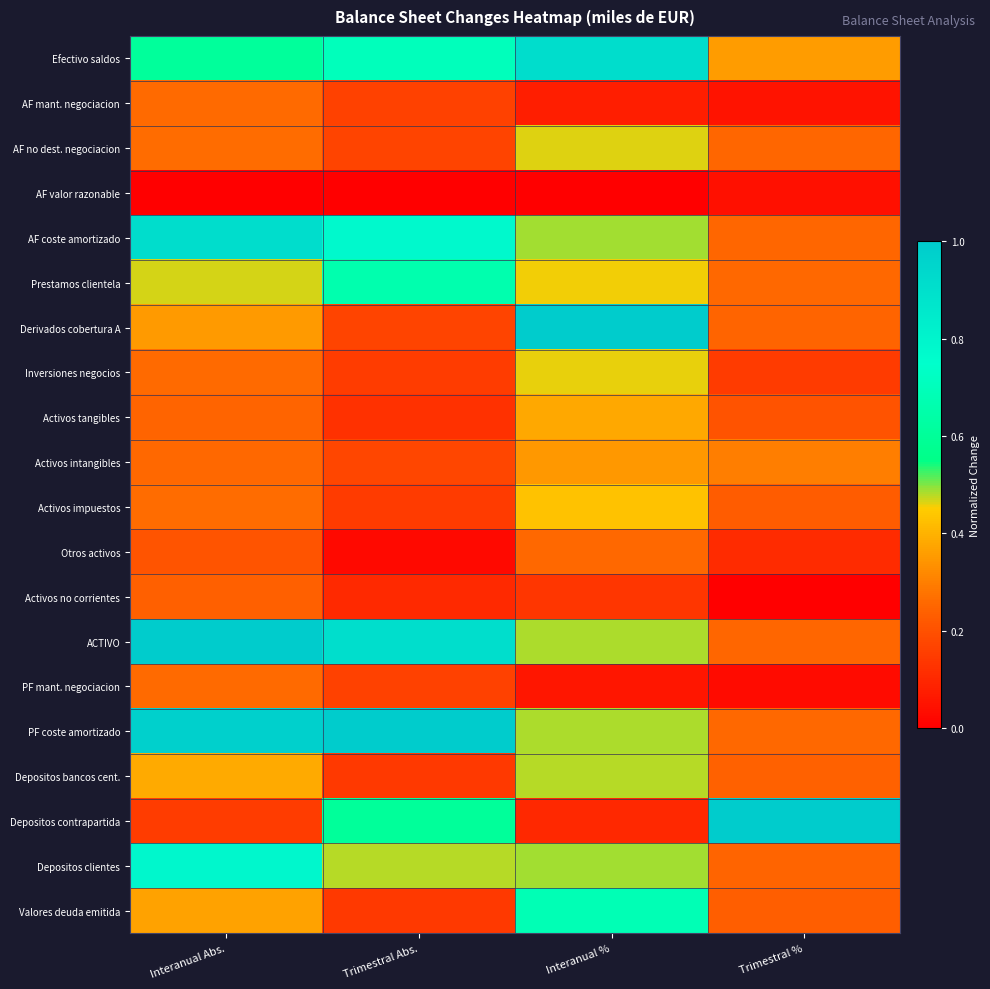

Reading right to left, extract all data points from this chart.

Efectivo saldos: Trimestral %=0.4	Interanual %=0.9	Trimestral Abs.=0.7	Interanual Abs.=0.6
AF mant. negociacion: Trimestral %=0.0	Interanual %=0.1	Trimestral Abs.=0.2	Interanual Abs.=0.3
AF no dest. negociacion: Trimestral %=0.3	Interanual %=0.5	Trimestral Abs.=0.2	Interanual Abs.=0.3
AF valor razonable: Trimestral %=0.0	Interanual %=0.0	Trimestral Abs.=0.0	Interanual Abs.=0.0
AF coste amortizado: Trimestral %=0.3	Interanual %=0.5	Trimestral Abs.=0.8	Interanual Abs.=0.9
Prestamos clientela: Trimestral %=0.3	Interanual %=0.5	Trimestral Abs.=0.7	Interanual Abs.=0.5
Derivados cobertura A: Trimestral %=0.2	Interanual %=1.0	Trimestral Abs.=0.2	Interanual Abs.=0.4
Inversiones negocios: Trimestral %=0.1	Interanual %=0.5	Trimestral Abs.=0.2	Interanual Abs.=0.3
Activos tangibles: Trimestral %=0.2	Interanual %=0.4	Trimestral Abs.=0.1	Interanual Abs.=0.2
Activos intangibles: Trimestral %=0.3	Interanual %=0.3	Trimestral Abs.=0.2	Interanual Abs.=0.3
Activos impuestos: Trimestral %=0.2	Interanual %=0.4	Trimestral Abs.=0.1	Interanual Abs.=0.3
Otros activos: Trimestral %=0.1	Interanual %=0.3	Trimestral Abs.=0.0	Interanual Abs.=0.2
Activos no corrientes: Trimestral %=0.0	Interanual %=0.1	Trimestral Abs.=0.1	Interanual Abs.=0.2
ACTIVO: Trimestral %=0.3	Interanual %=0.5	Trimestral Abs.=0.9	Interanual Abs.=1.0
PF mant. negociacion: Trimestral %=0.0	Interanual %=0.1	Trimestral Abs.=0.2	Interanual Abs.=0.3
PF coste amortizado: Trimestral %=0.3	Interanual %=0.5	Trimestral Abs.=1.0	Interanual Abs.=1.0
Depositos bancos cent.: Trimestral %=0.2	Interanual %=0.5	Trimestral Abs.=0.1	Interanual Abs.=0.4
Depositos contrapartida: Trimestral %=1.0	Interanual %=0.1	Trimestral Abs.=0.6	Interanual Abs.=0.1
Depositos clientes: Trimestral %=0.2	Interanual %=0.5	Trimestral Abs.=0.5	Interanual Abs.=0.8
Valores deuda emitida: Trimestral %=0.2	Interanual %=0.7	Trimestral Abs.=0.1	Interanual Abs.=0.4